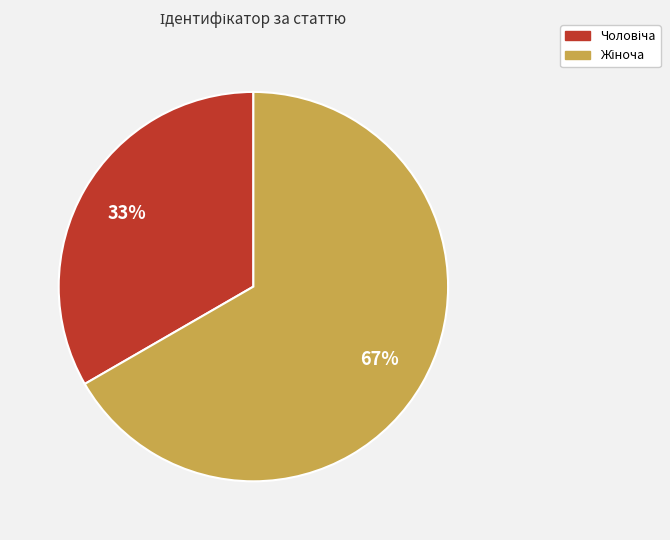

Is there any slice that represents more than half of the pie?

Yes